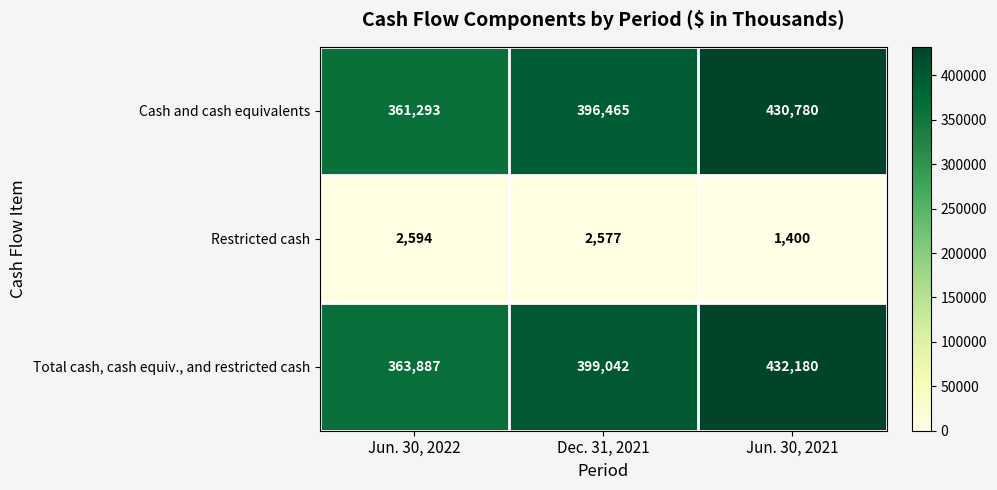

Rank the series by their maximum value, from lowest to highest.

Restricted cash, Cash and cash equivalents, Total cash, cash equiv., and restricted cash